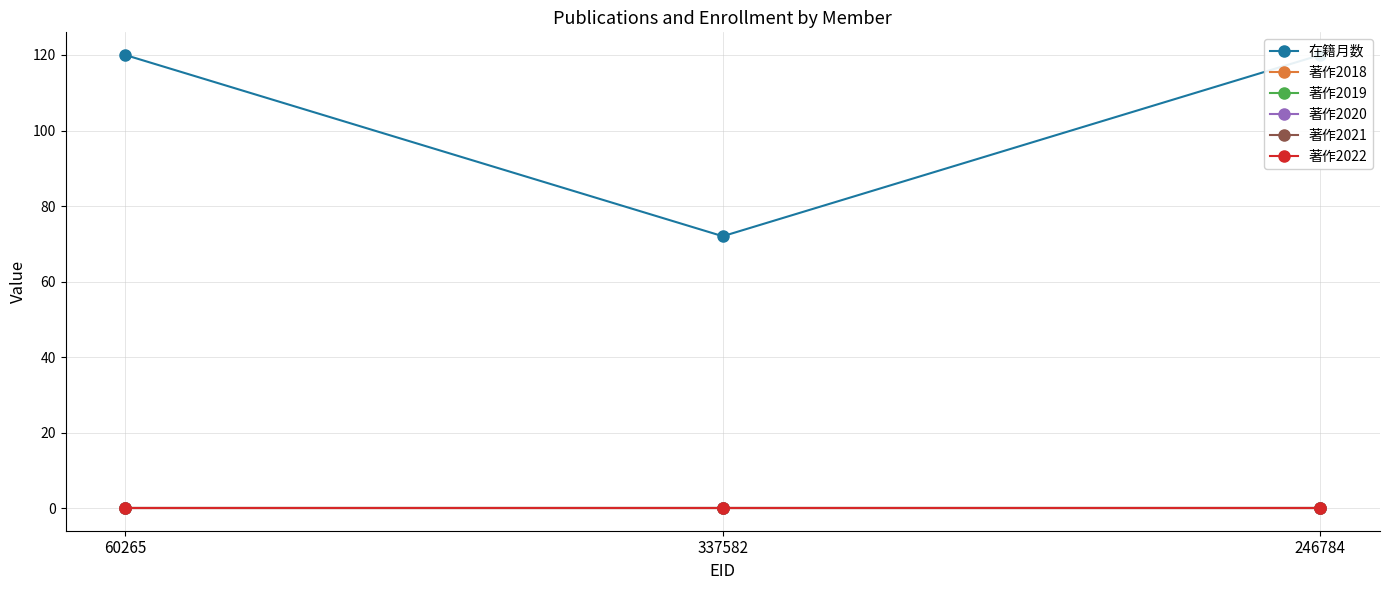

Reading left to right, transcribe all the data shown in this chart.

在籍月数: 120	72	120
著作2018: 0	0	0
著作2019: 0	0	0
著作2020: 0	0	0
著作2021: 0	0	0
著作2022: 0	0	0